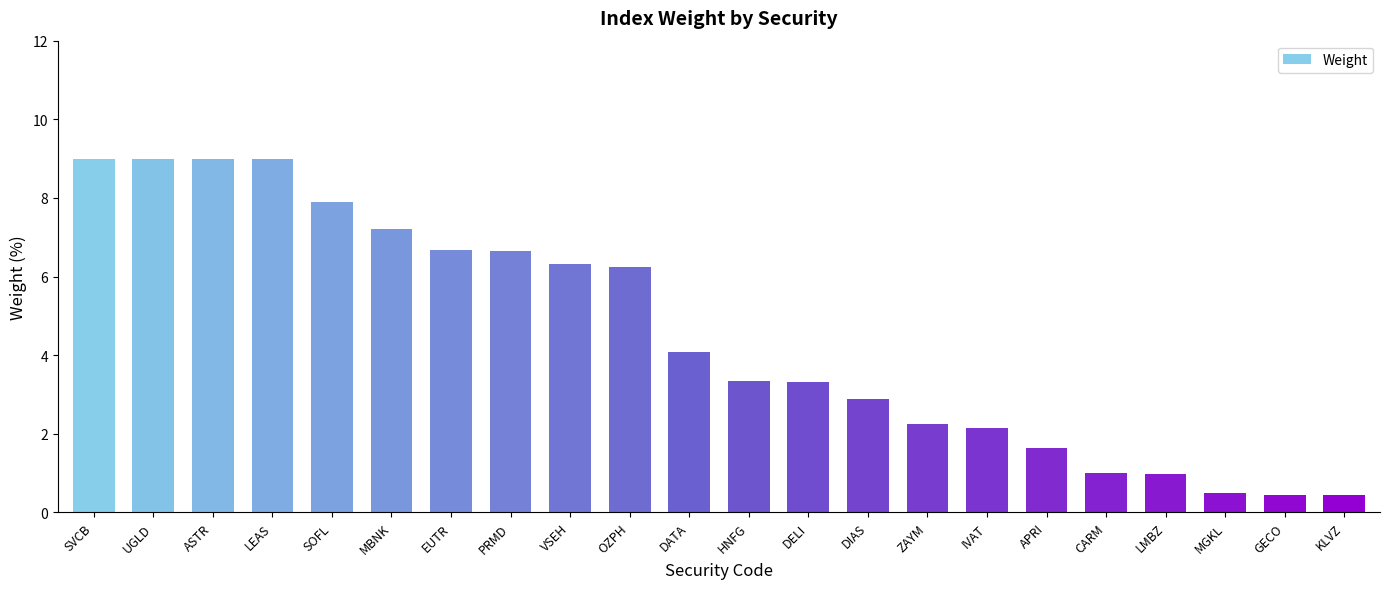

What is the change in value from VSEH to OZPH?

-0.1